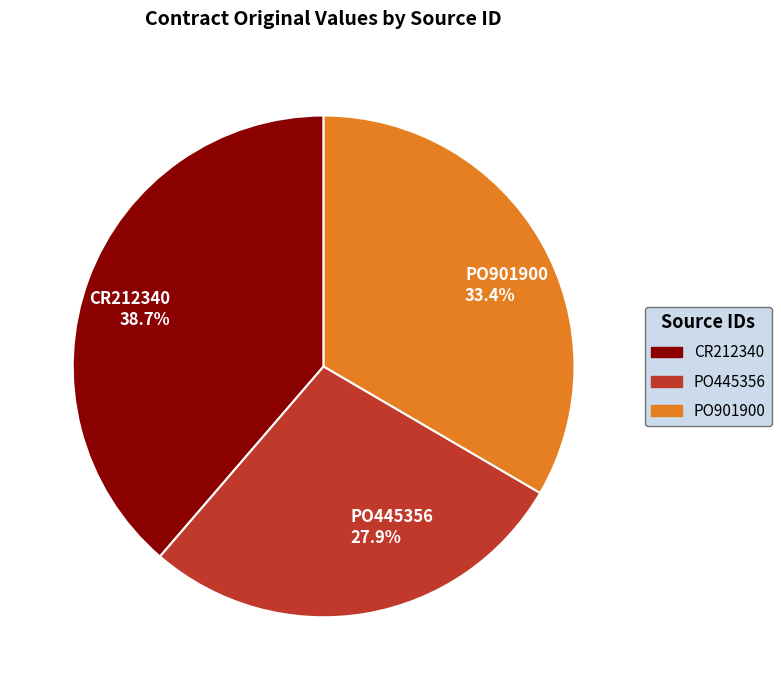

Combined, do CR212340 and PO901900 account for over 50%?

Yes